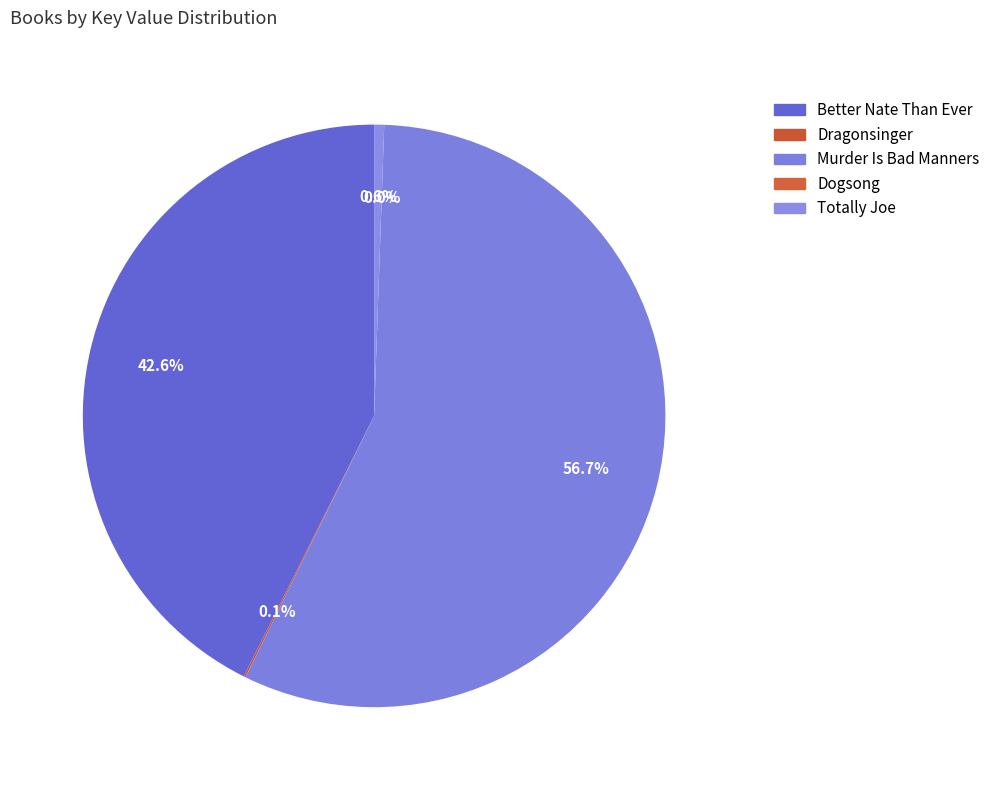

How much of the chart is everything except Better Nate Than Ever?

57.4%